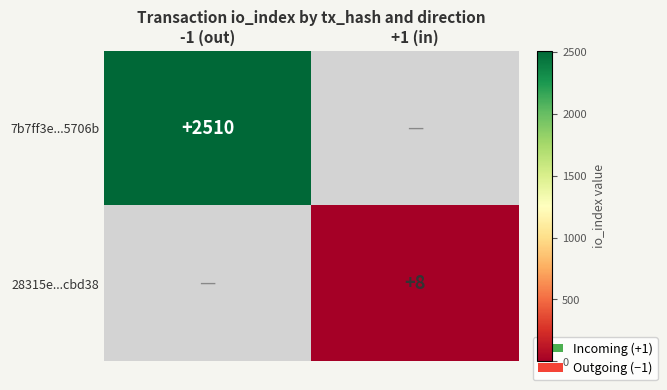

Is the value of 7b7ff3e...5706b at -1 (out) greater than the value of 28315e...cbd38 at +1 (in)?

Yes